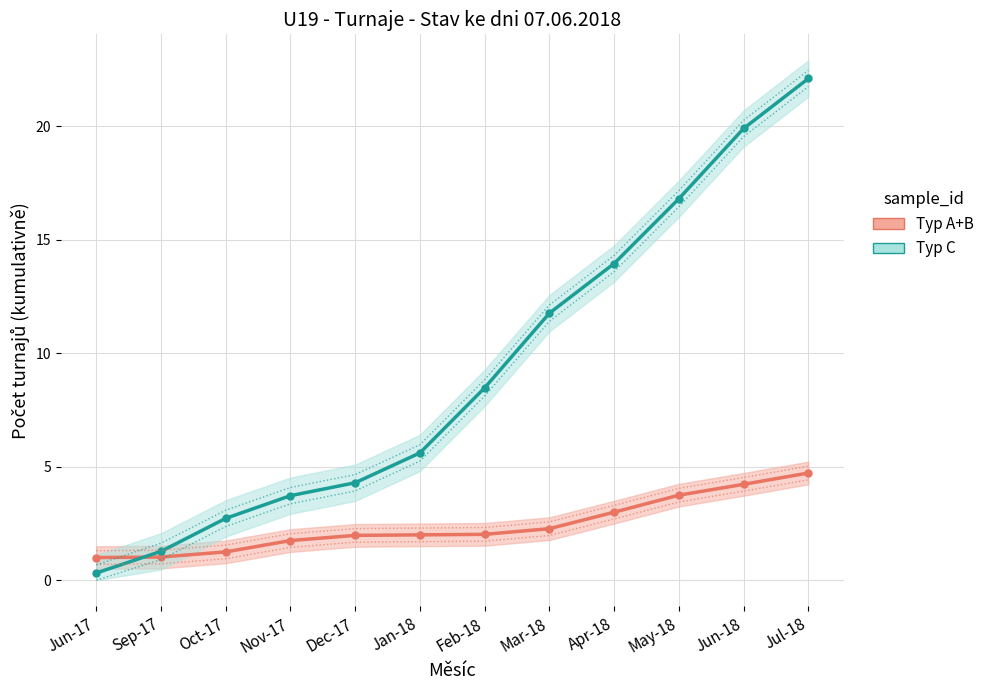

Which label corresponds to the smallest value in the chart?

Jun-17